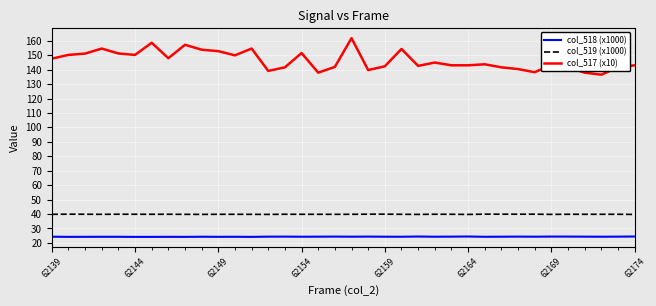

True or false: col_518 (x1000) and col_517 (x10) cross at least once.

False